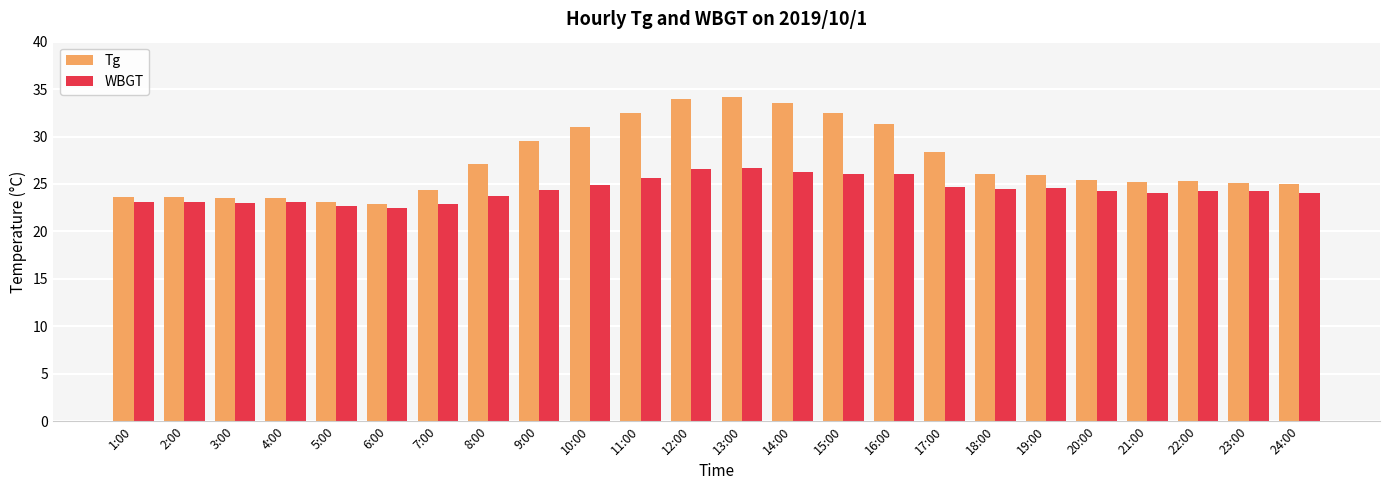

How many data points does each series have?

24